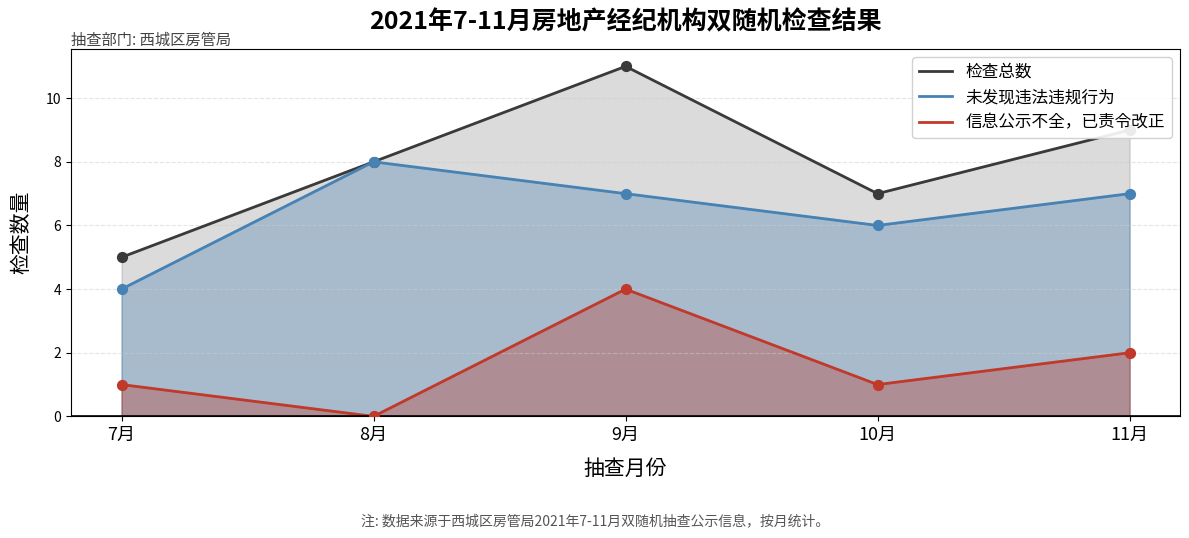

At how many categories does at least one series exceed 6?

4